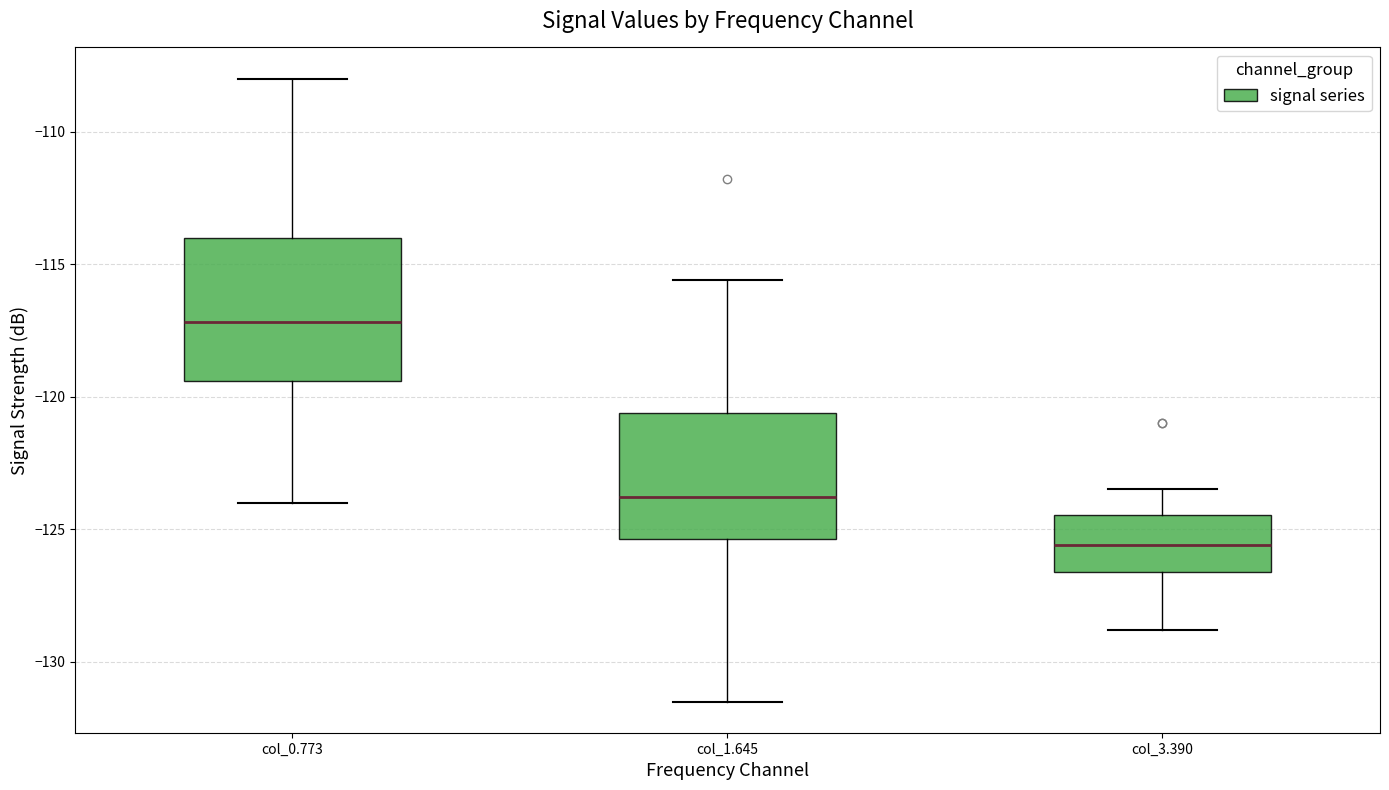

Which box's median line is the lowest?

col_3.390